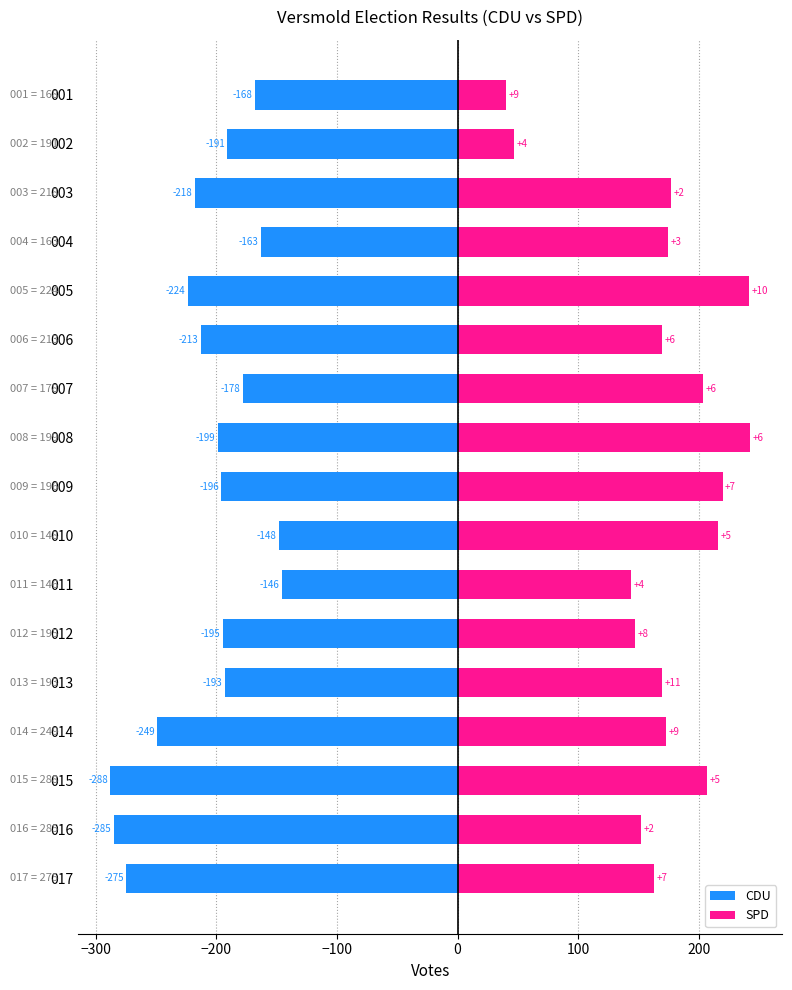

How many series are shown in this chart?

2